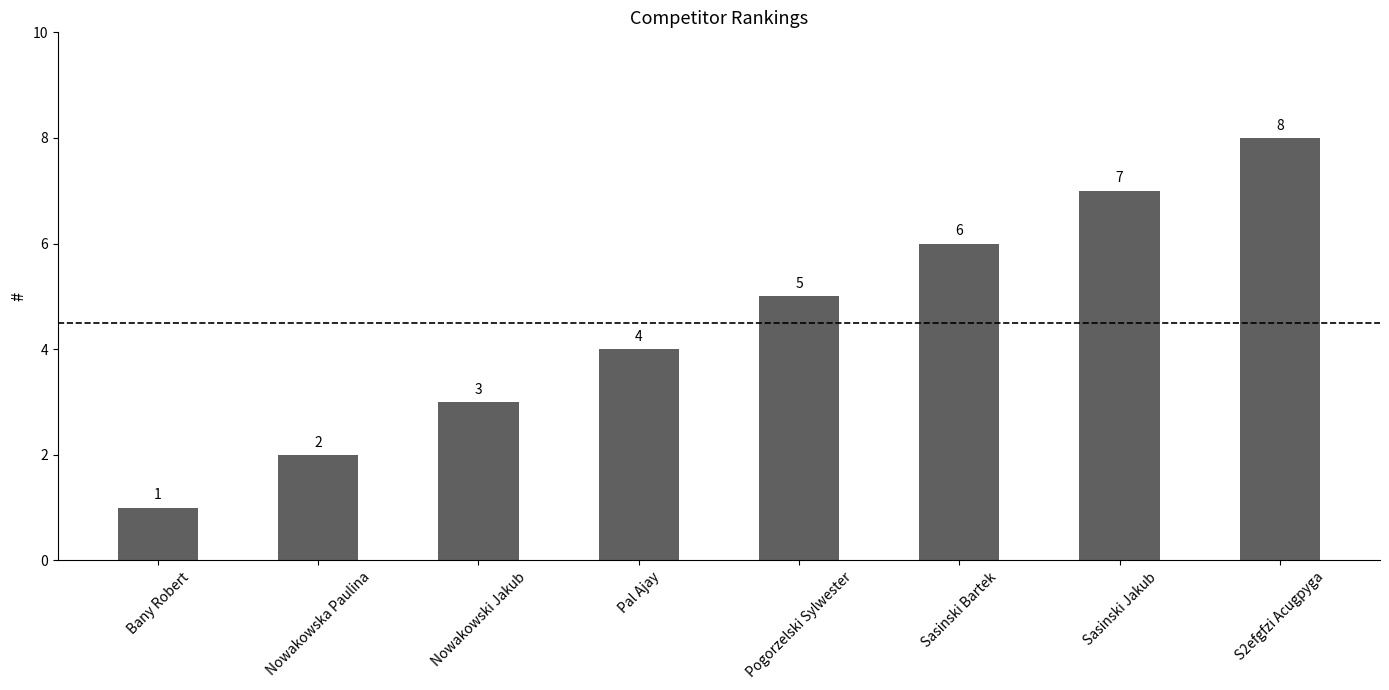

Count the values in the range 3 to 7.

5